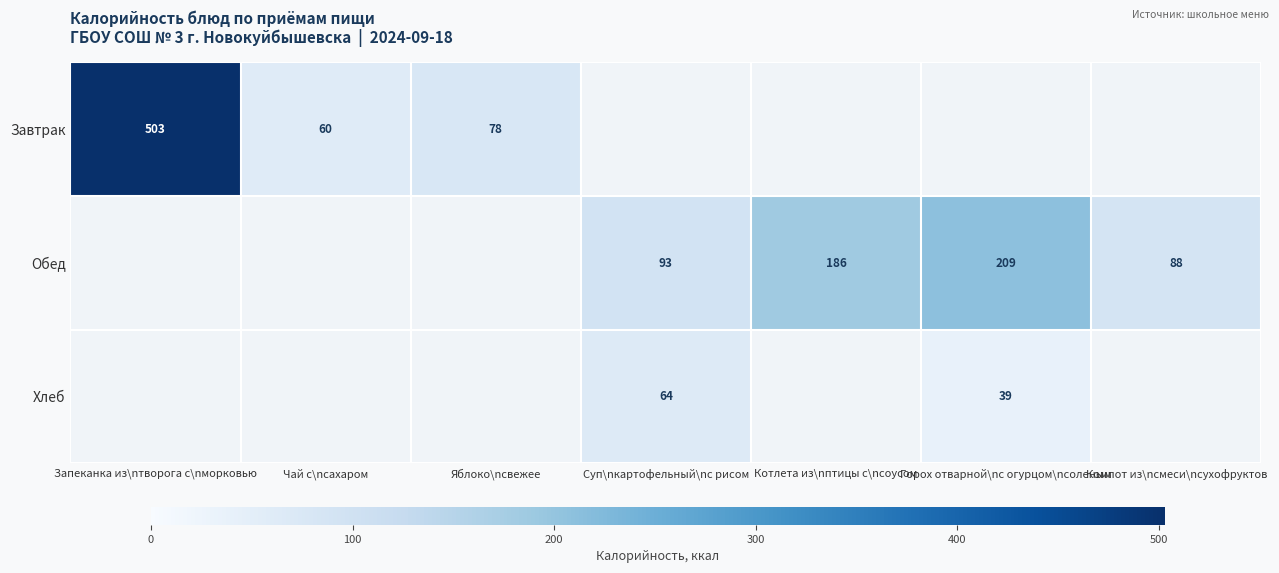

Is it true that Обед equals 209 at Горох отварной\nс огурцом\nсоленым?

True